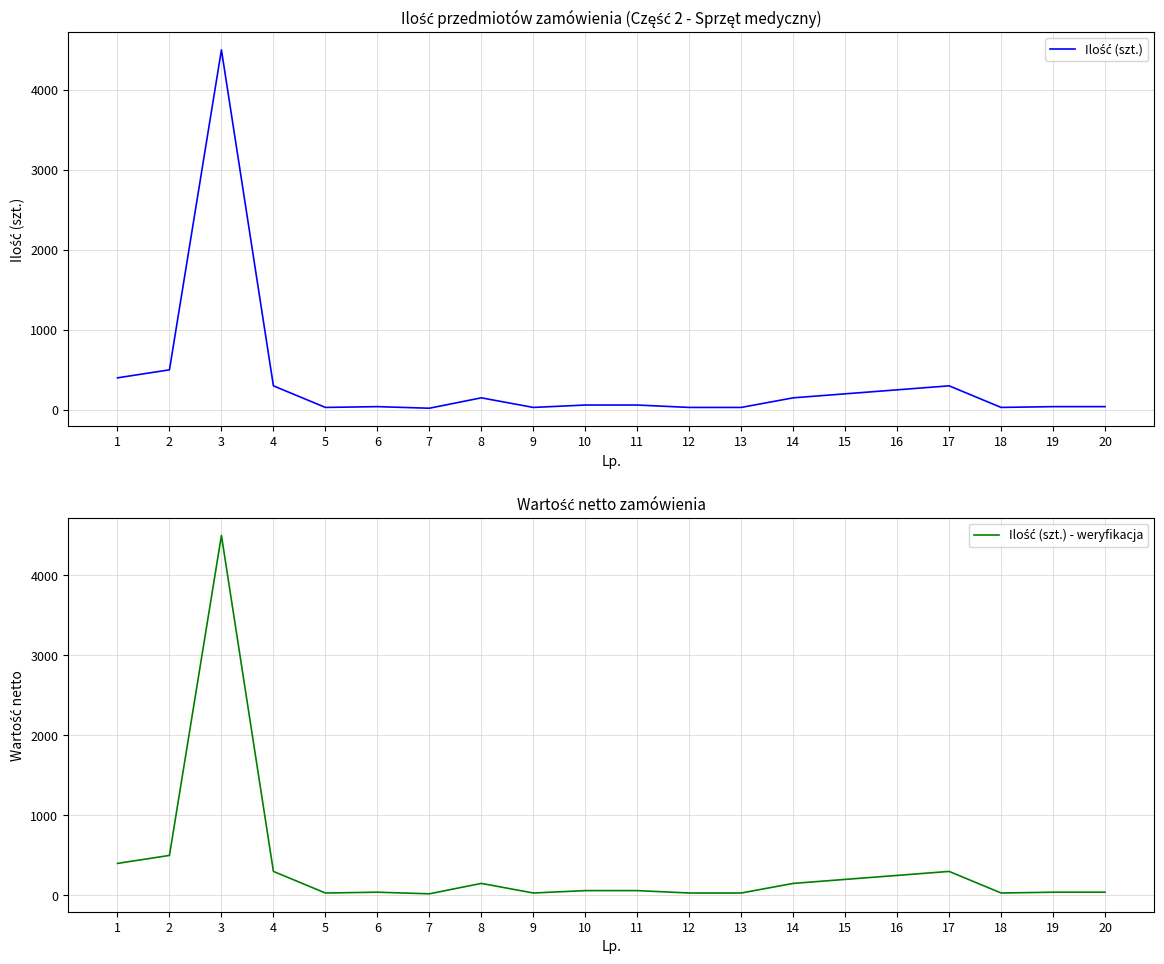

At which label is Ilość (szt.) - weryfikacja closest to 2260?

2